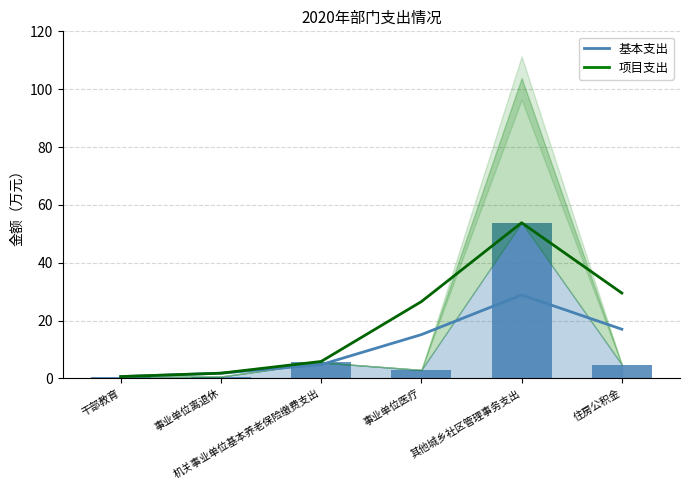

Approximately how many times larger is the value at 机关事业单位基本养老保险缴费支出 compared to 事业单位医疗?

1.9